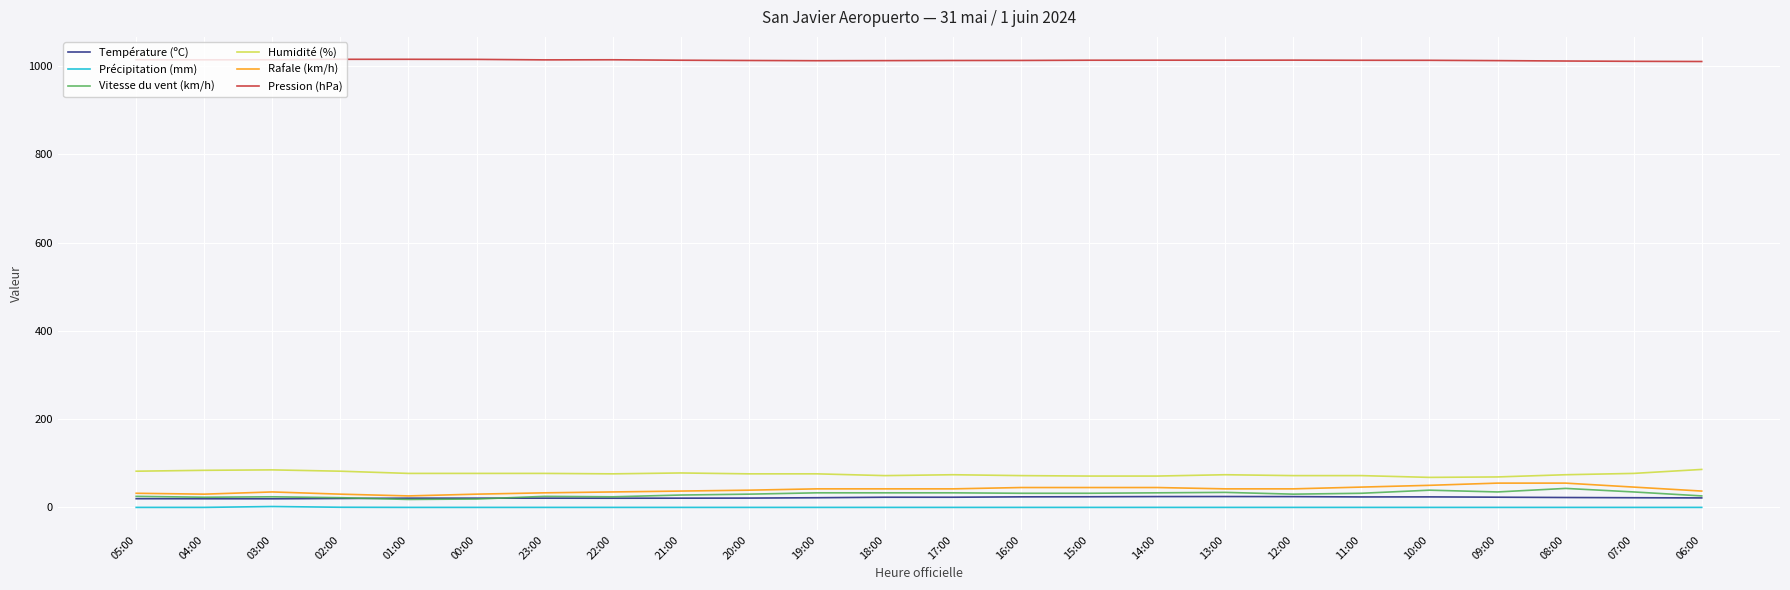

At which label does Température (ºC) first exceed 21?

20:00